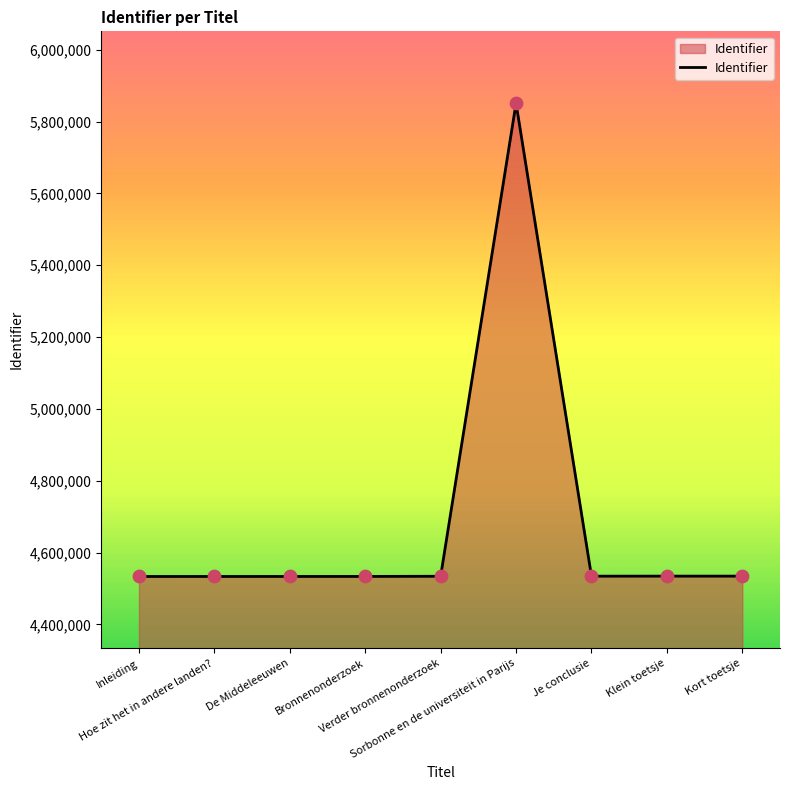

What is the ratio of the value at Sorbonne en de universiteit in Parijs to the value at Inleiding?

1.3